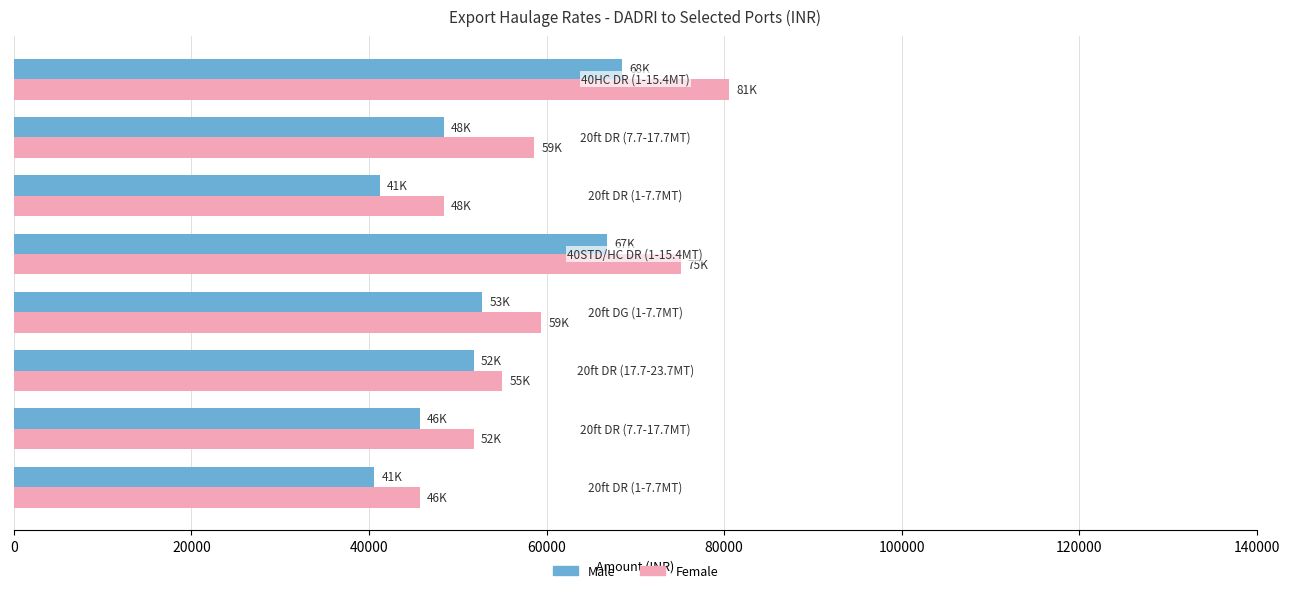

List the series in order of their overall mean, highest first.

Female, Male